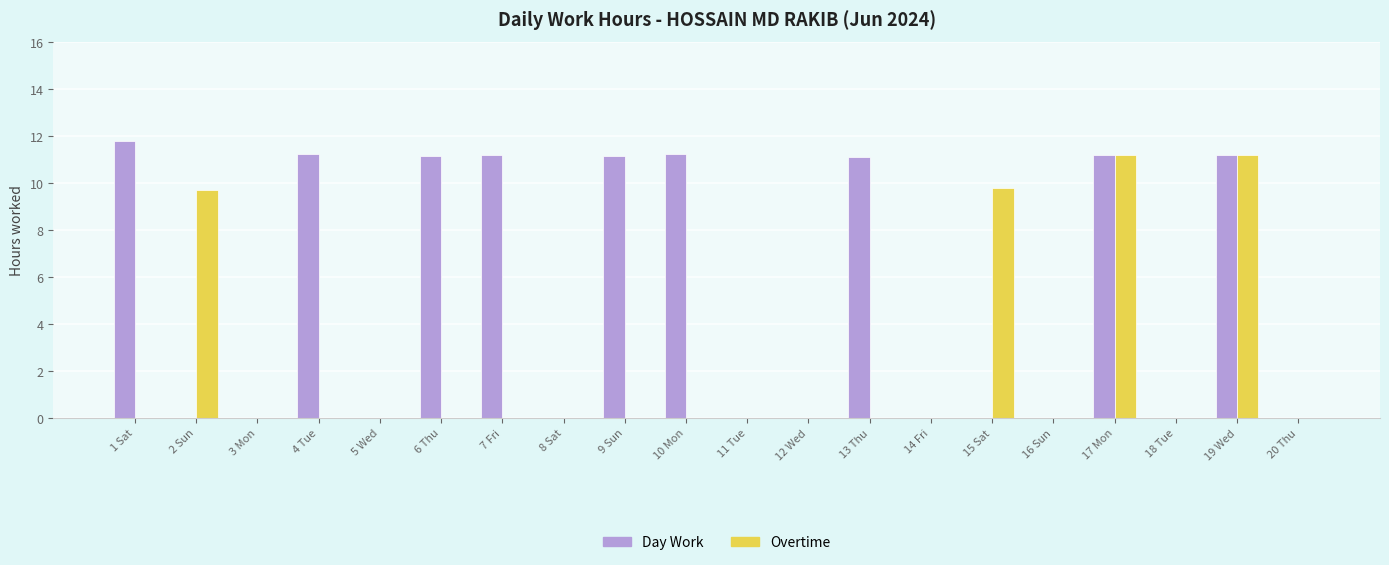

Is the value of Overtime at 10 Mon greater than the value of Day Work at 9 Sun?

No